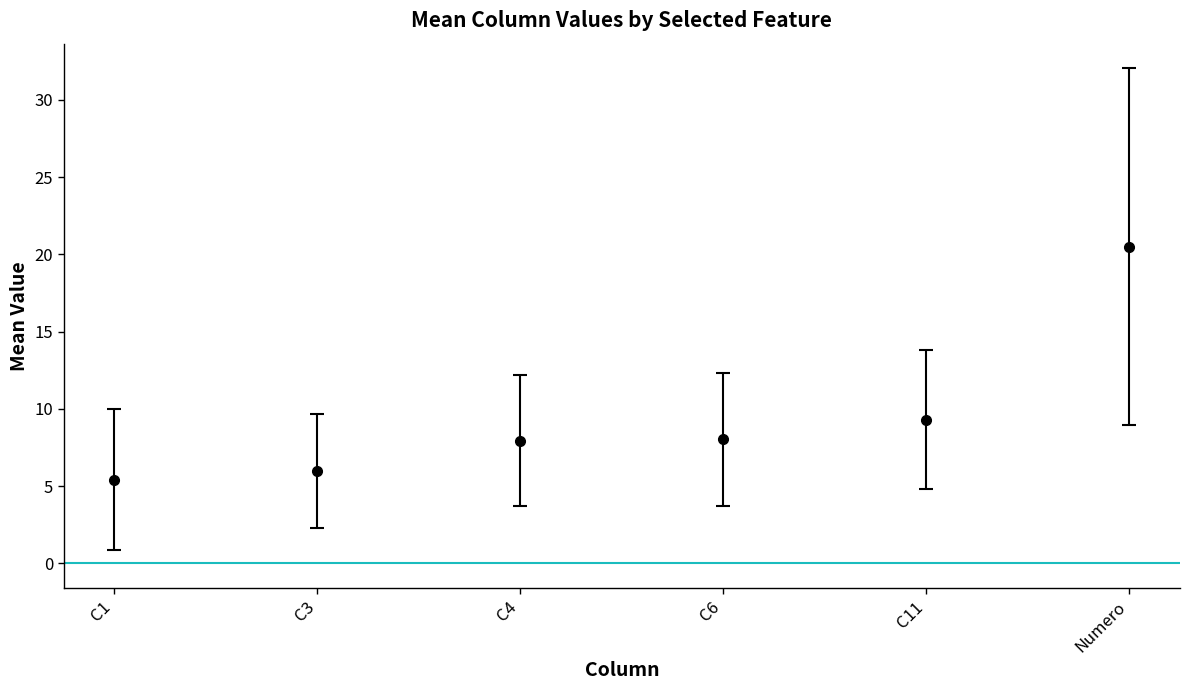

What is the difference between the values at C1 and C4?

2.5